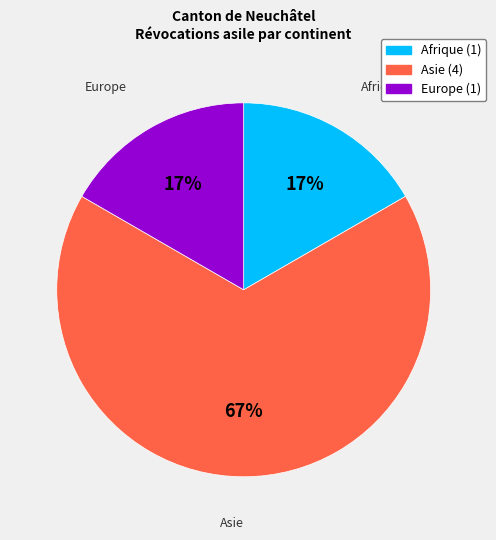

To the nearest percent, what is the combined percentage of Asie and Afrique?

83%